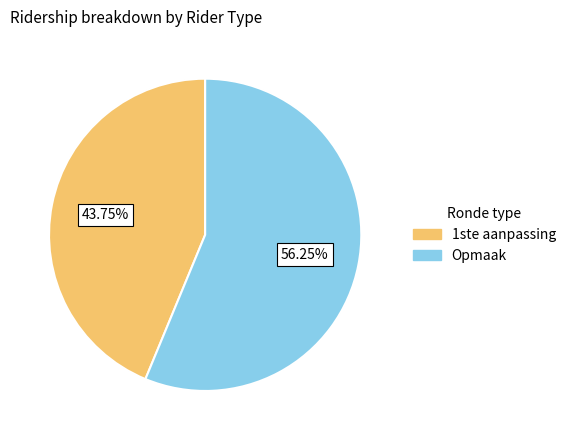

Is the sum of 1ste aanpassing and Opmaak greater than half?

Yes